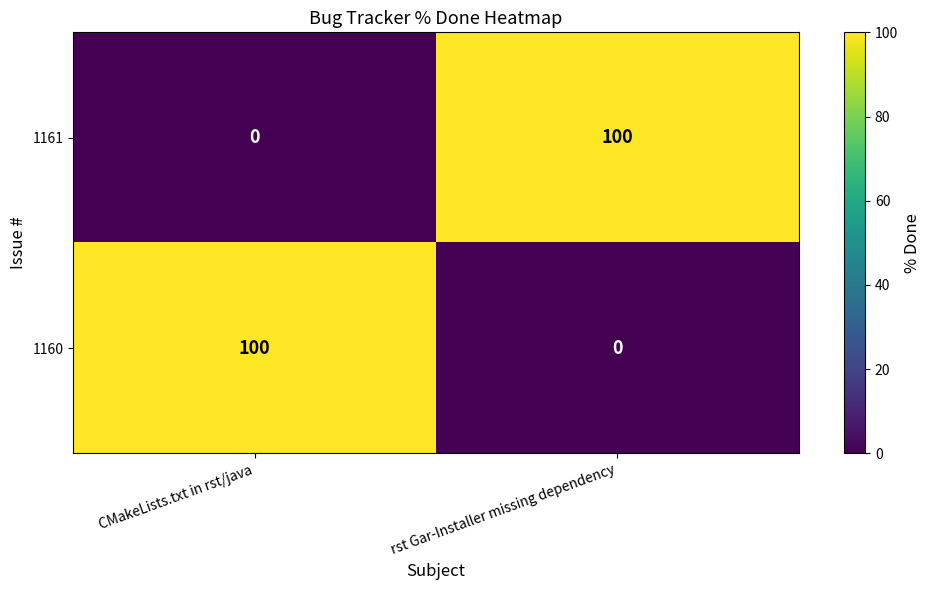

Reading left to right, transcribe all the data shown in this chart.

1161: 0	100
1160: 100	0